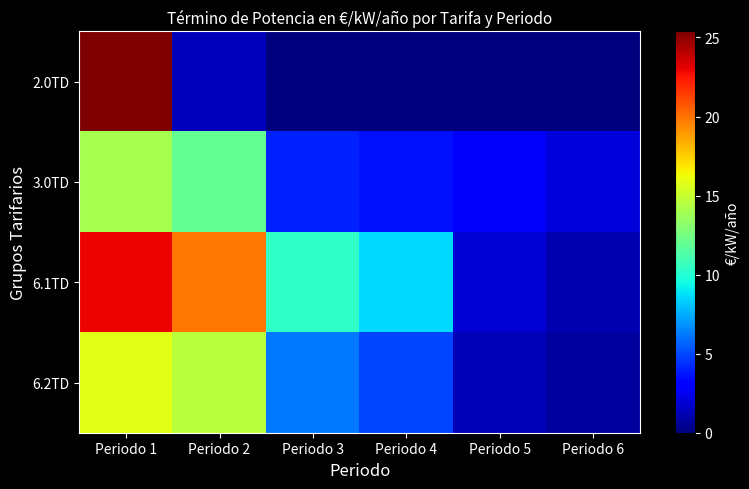

Reading left to right, extract all data points from this chart.

2.0TD: Periodo 1=25.4	Periodo 2=1.3	Periodo 3=0.0	Periodo 4=0.0	Periodo 5=0.0	Periodo 6=0.0
3.0TD: Periodo 1=14.0	Periodo 2=11.9	Periodo 3=4.0	Periodo 4=3.7	Periodo 5=2.7	Periodo 6=2.0
6.1TD: Periodo 1=23.0	Periodo 2=19.8	Periodo 3=10.3	Periodo 4=8.6	Periodo 5=1.9	Periodo 6=1.1
6.2TD: Periodo 1=15.8	Periodo 2=14.7	Periodo 3=6.2	Periodo 4=4.9	Periodo 5=1.2	Periodo 6=0.8